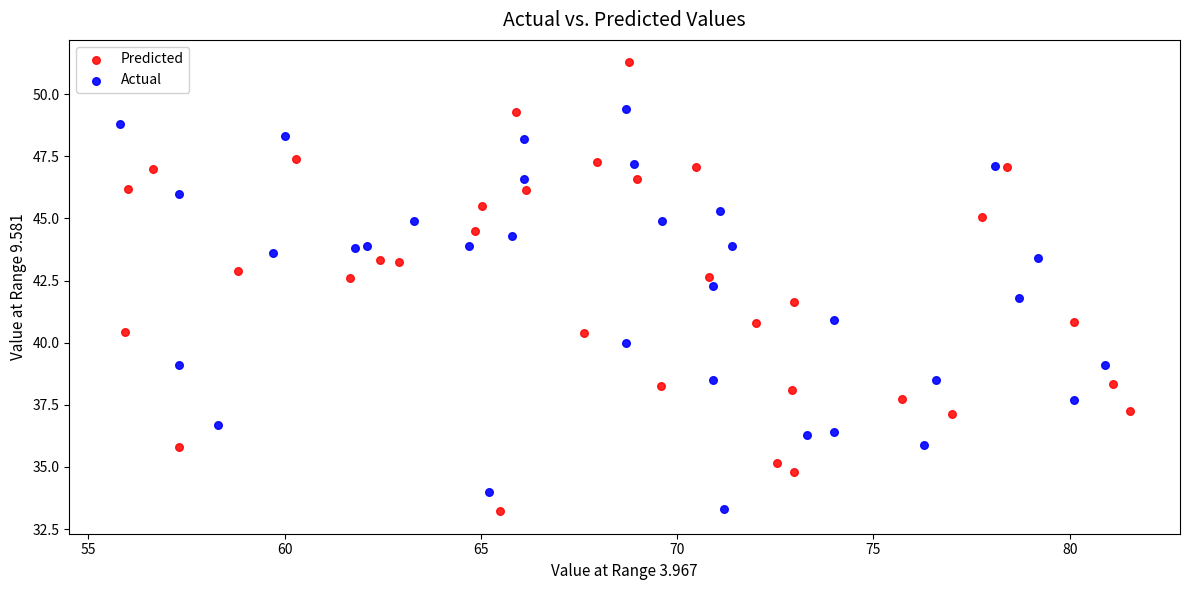

Which series contains the highest Y value?

Predicted